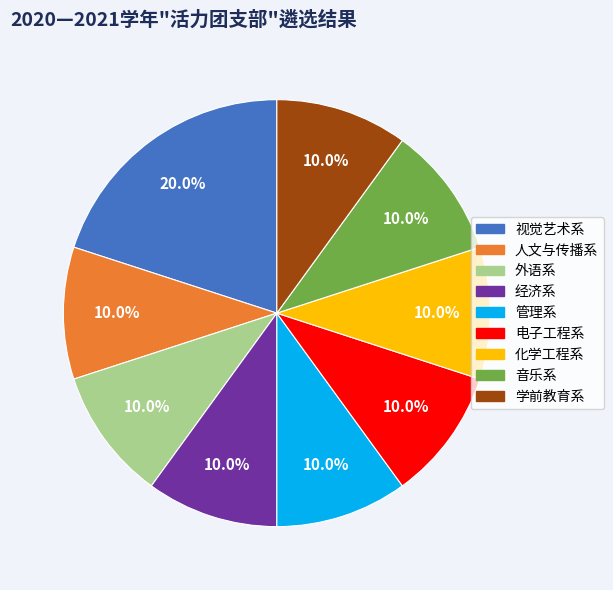

To the nearest percent, what portion does 音乐系 represent?

10%